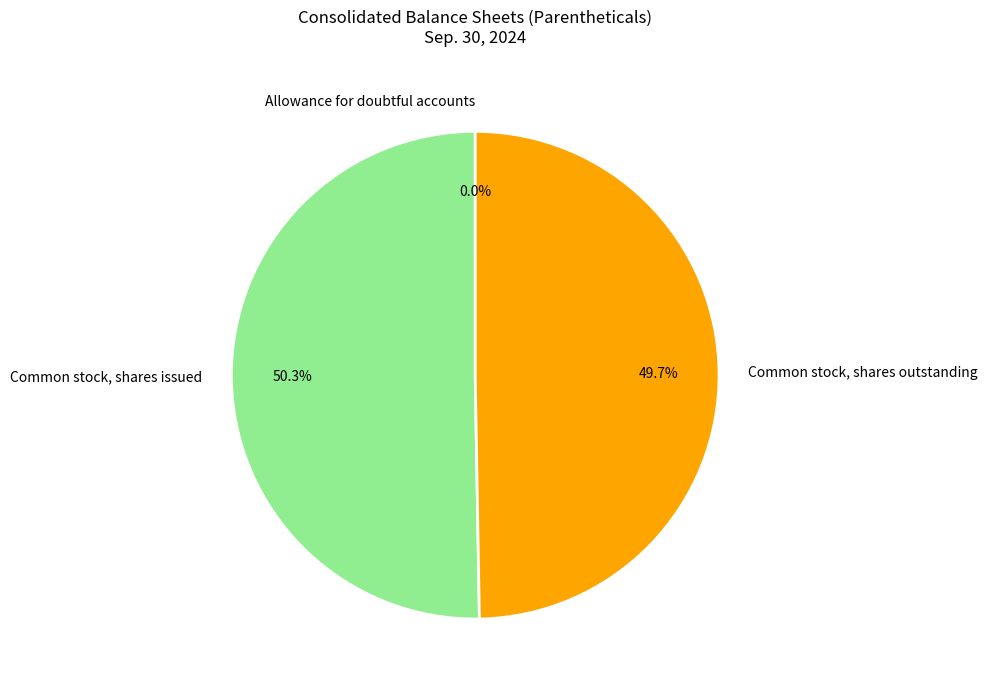

What is the largest slice in the pie chart?

Common stock, shares issued